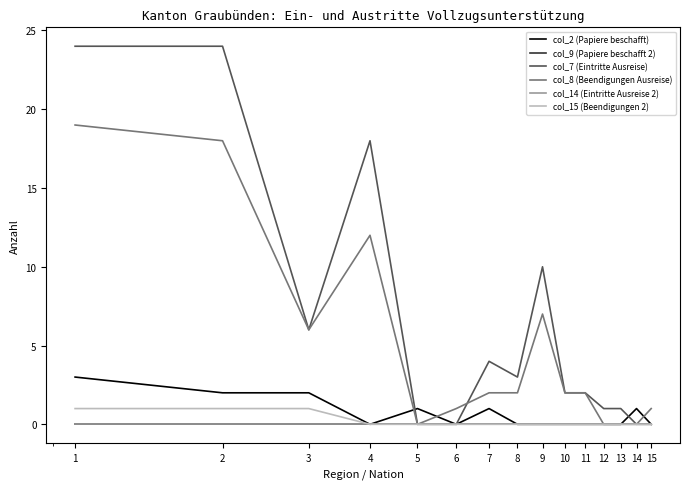

Where is col_9 (Papiere beschafft 2) nearest to the value 0?

1